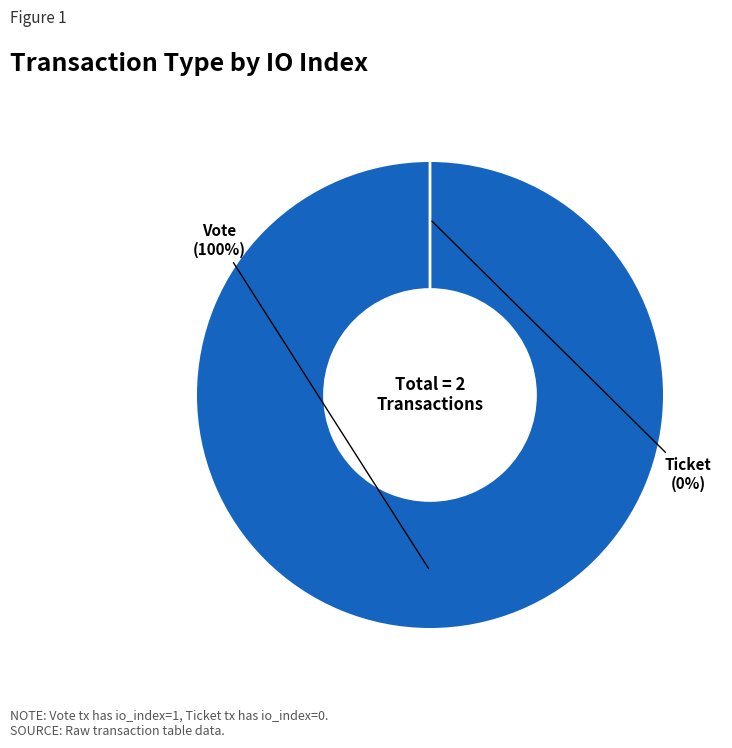

Combined, what portion of the pie is Vote (io_index=1) and Ticket (io_index=0)?

100.0%